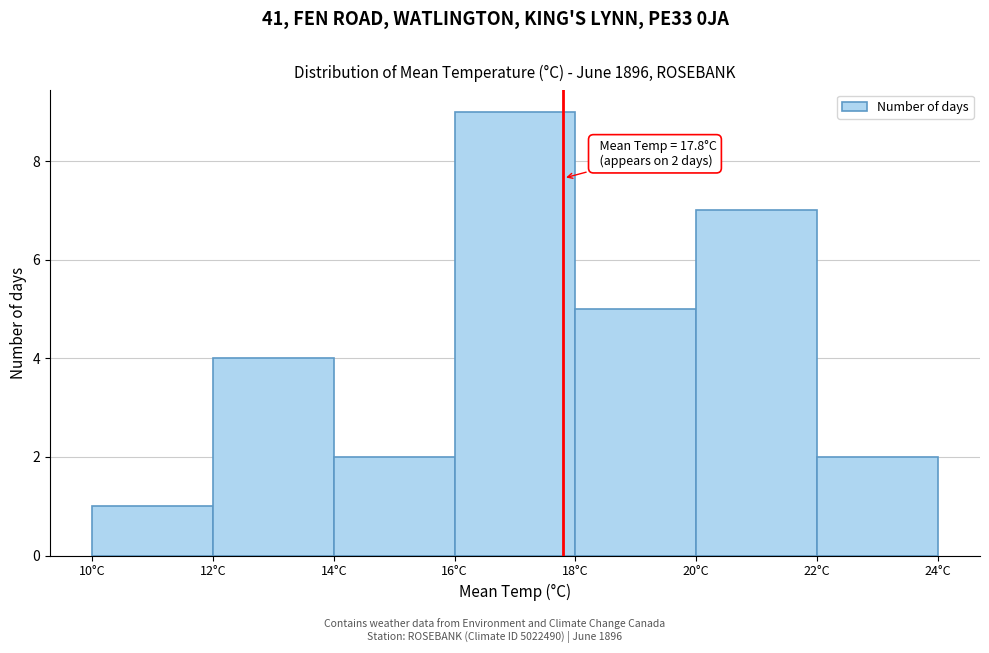

Over which range of the x-axis is the bar tallest?

16 to 18